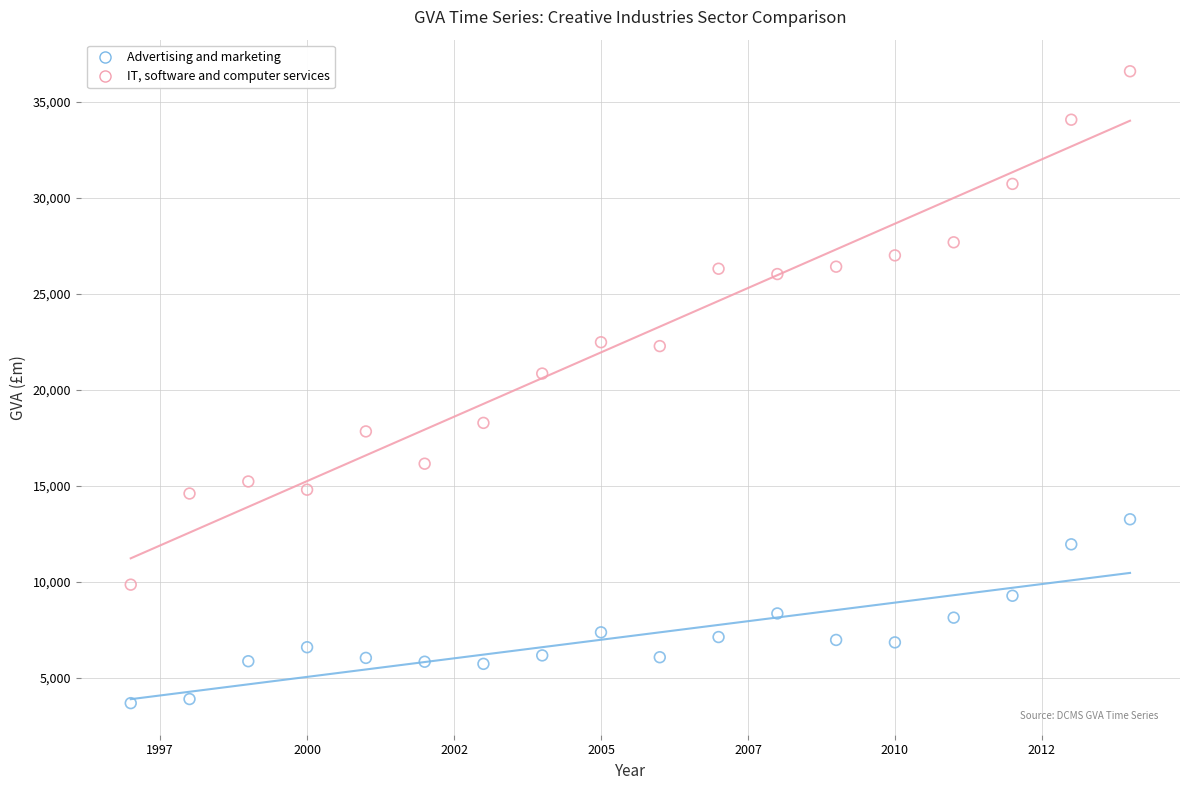

Which series has the largest Y range (max minus min)?

IT, software and computer services